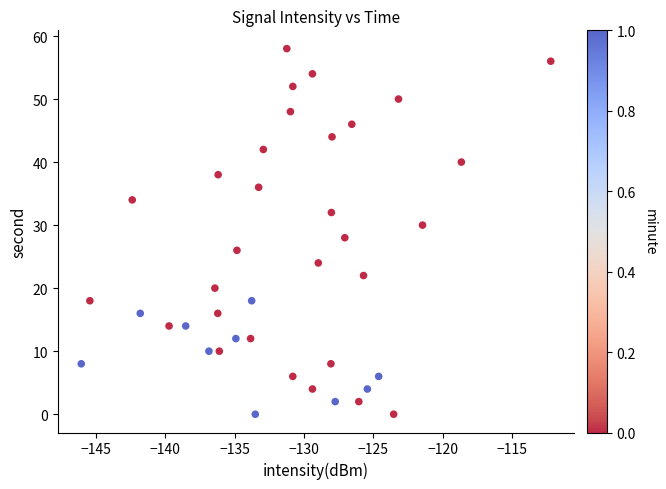

What is the range of Y values (max minus min)?

58